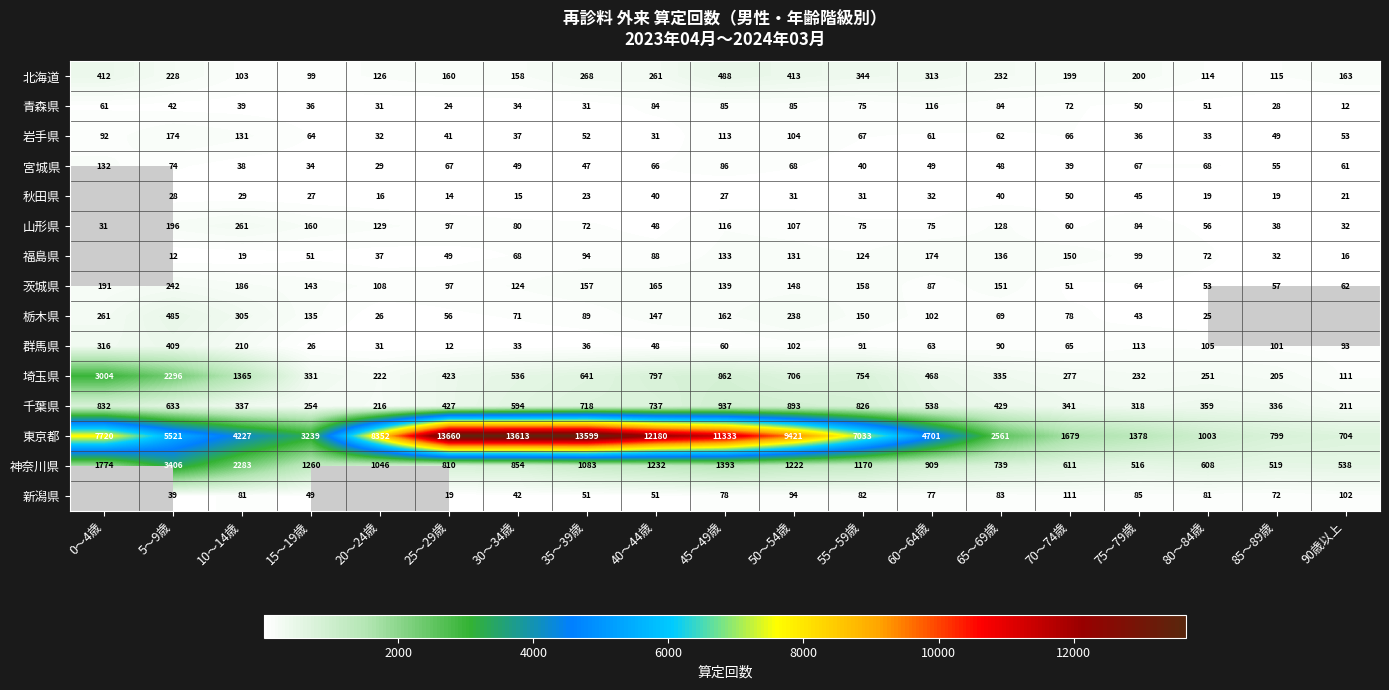

What is the spread (max minus min) of values at 15～19歳?

3213